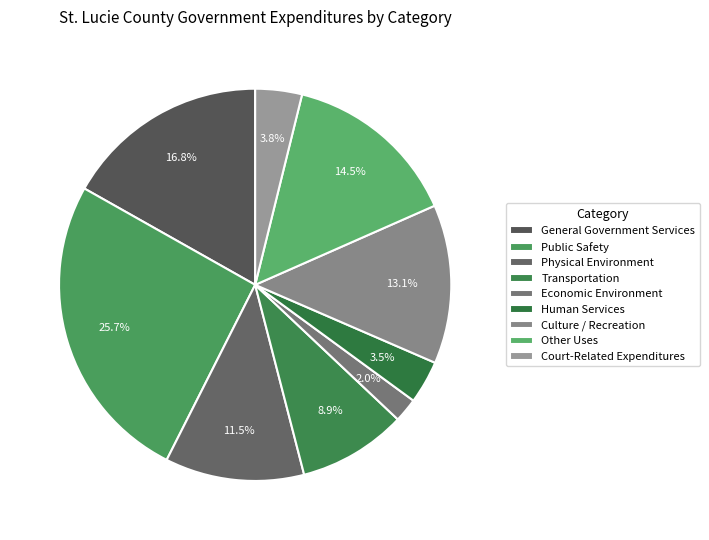

What is the change in value from Physical Environment to Transportation?

-12154419